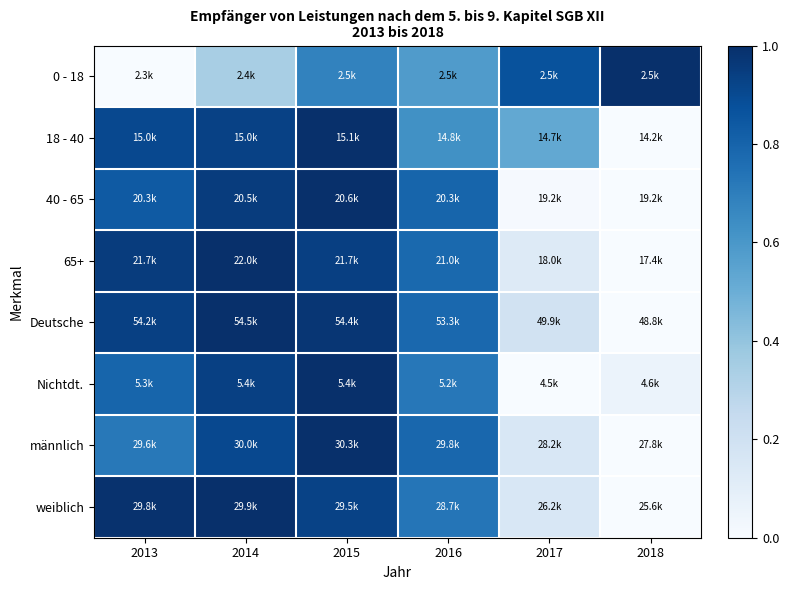

Reading right to left, what are all the values shown in this chart?

0 - 18: 2018=1.0	2017=0.9	2016=0.6	2015=0.7	2014=0.3	2013=0.0
18 - 40: 2018=0.0	2017=0.5	2016=0.6	2015=1.0	2014=0.9	2013=0.9
40 - 65: 2018=0.0	2017=0.0	2016=0.8	2015=1.0	2014=1.0	2013=0.8
65+: 2018=0.0	2017=0.1	2016=0.8	2015=0.9	2014=1.0	2013=0.9
Deutsche: 2018=0.0	2017=0.2	2016=0.8	2015=1.0	2014=1.0	2013=0.9
Nichtdt.: 2018=0.1	2017=0.0	2016=0.7	2015=1.0	2014=0.9	2013=0.8
männlich: 2018=0.0	2017=0.2	2016=0.8	2015=1.0	2014=0.9	2013=0.7
weiblich: 2018=0.0	2017=0.2	2016=0.7	2015=0.9	2014=1.0	2013=1.0